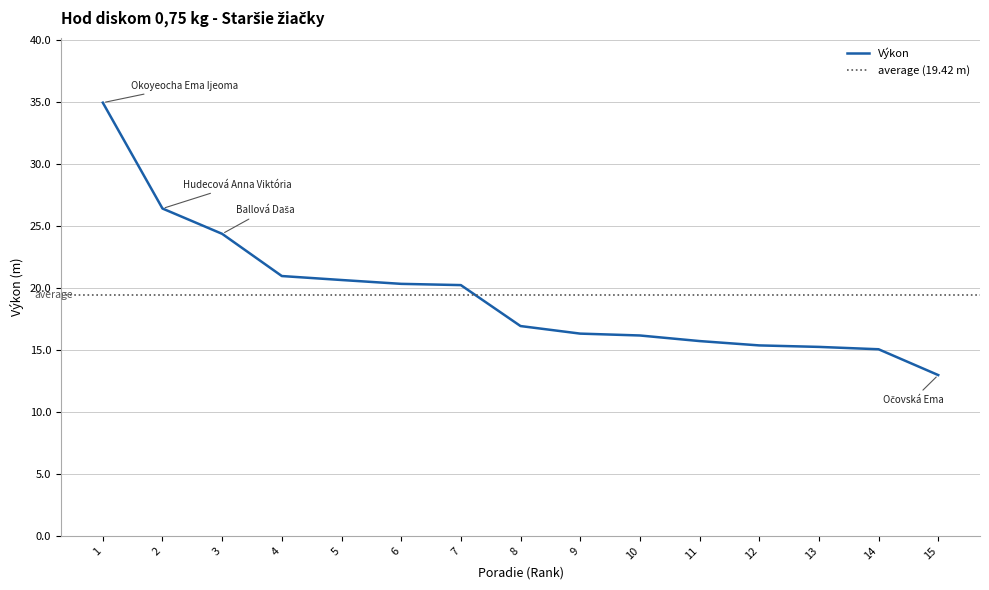

Reading left to right, extract all data points from this chart.

34.9	26.4	24.3	20.9	20.6	20.3	20.2	16.9	16.3	16.1	15.7	15.3	15.2	15.0	13.0